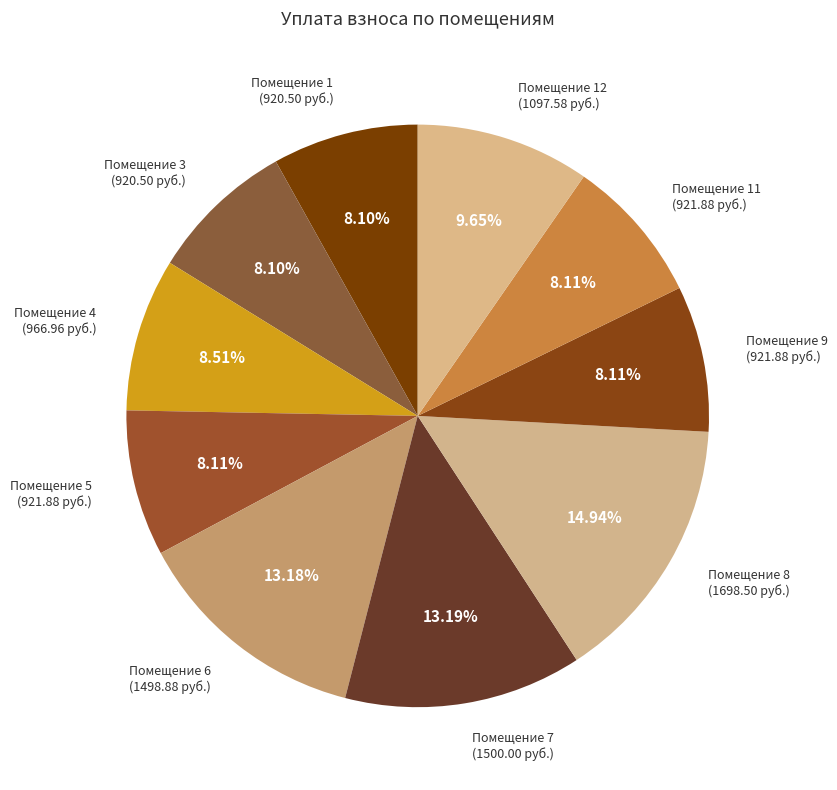

To the nearest percent, what is the average slice percentage?

8%